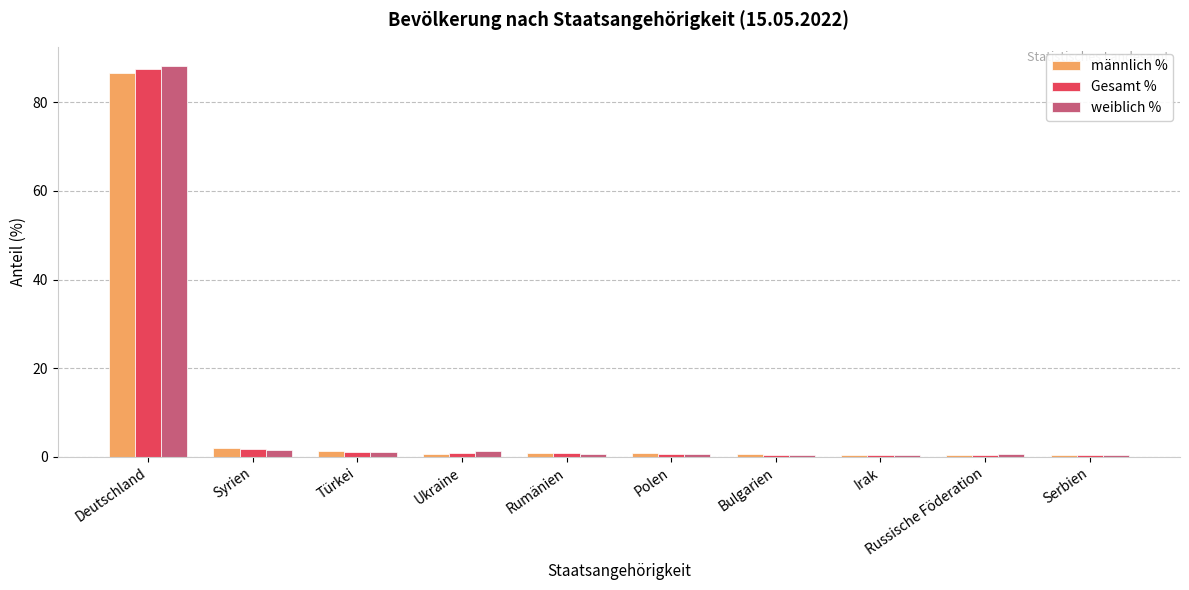

At which category is the sum across all series the highest?

Deutschland